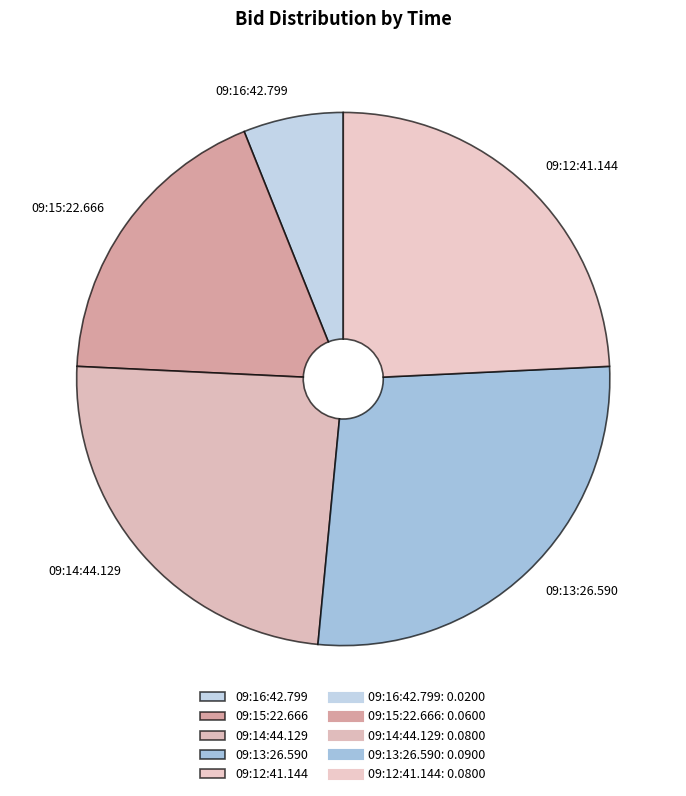

Do 09:12:41.144 and 09:15:22.666 together represent more than half of the pie?

No